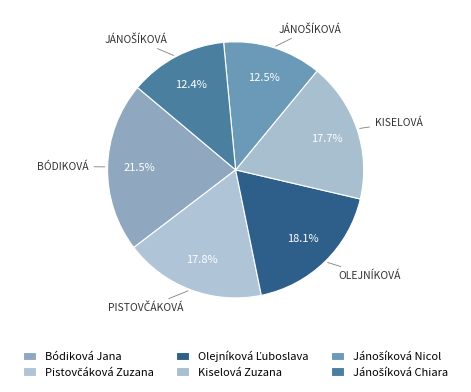

To the nearest percent, what is the average slice percentage?

17%